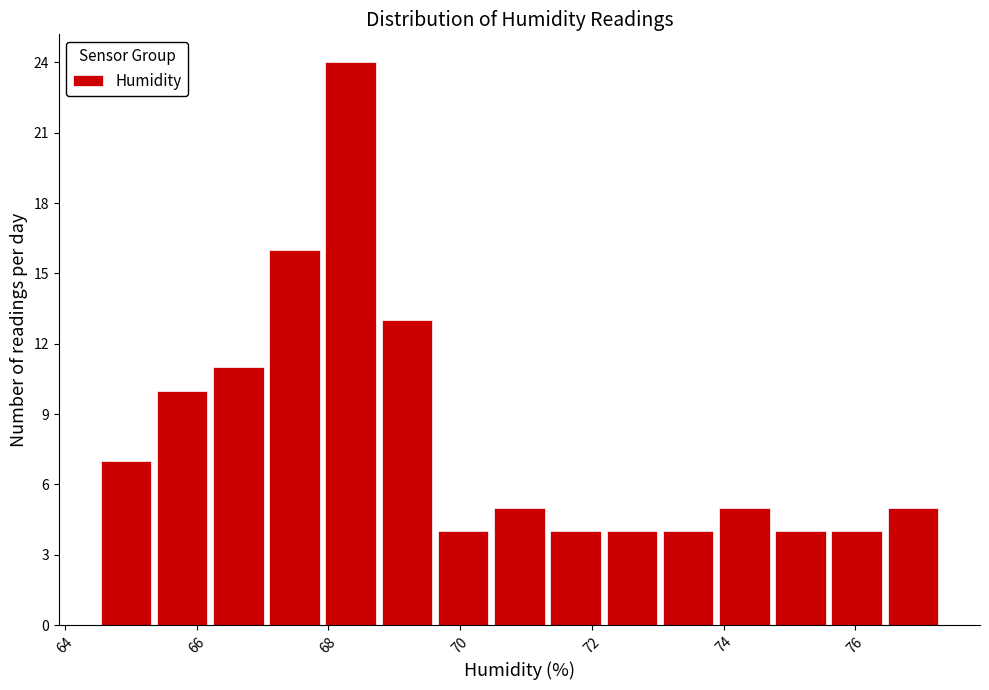

Reading left to right, list every bar in this chart as the range it spans on the x-axis followed by its height. Neither the bar edges nor the heights are printed on the chart, so give them approximately, as read against the axes.

64.6 to 65.4: 7
65.4 to 66.2: 10
66.2 to 67.0: 11
67.0 to 68.0: 16
68.0 to 68.8: 24
68.8 to 69.6: 13
69.6 to 70.4: 4
70.4 to 71.4: 5
71.4 to 72.2: 4
72.2 to 73.0: 4
73.0 to 73.8: 4
73.8 to 74.8: 5
74.8 to 75.6: 4
75.6 to 76.4: 4
76.4 to 77.4: 5